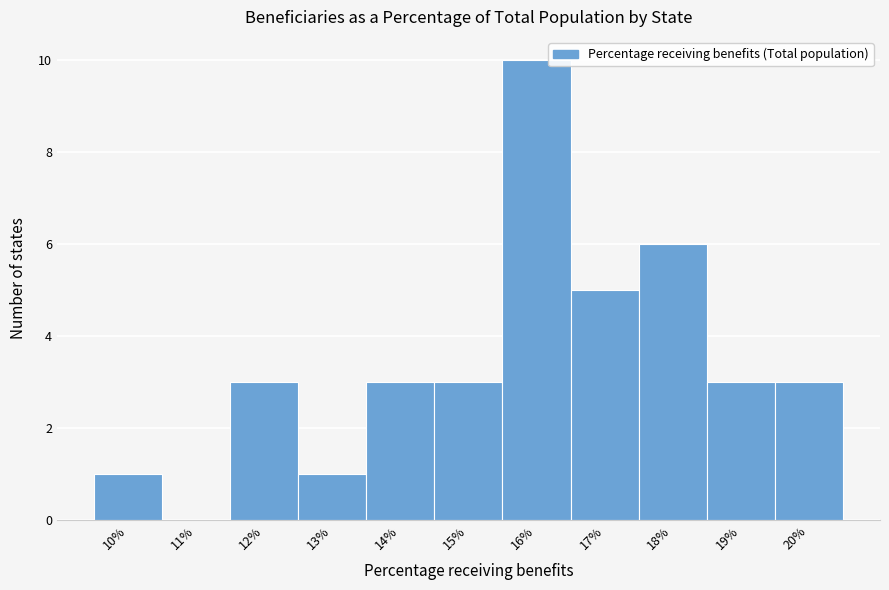

Reading right to left, transcribe all the data shown in this chart.

20%=3	19%=3	18%=6	17%=5	16%=10	15%=3	14%=3	13%=1	12%=3	11%=0	10%=1